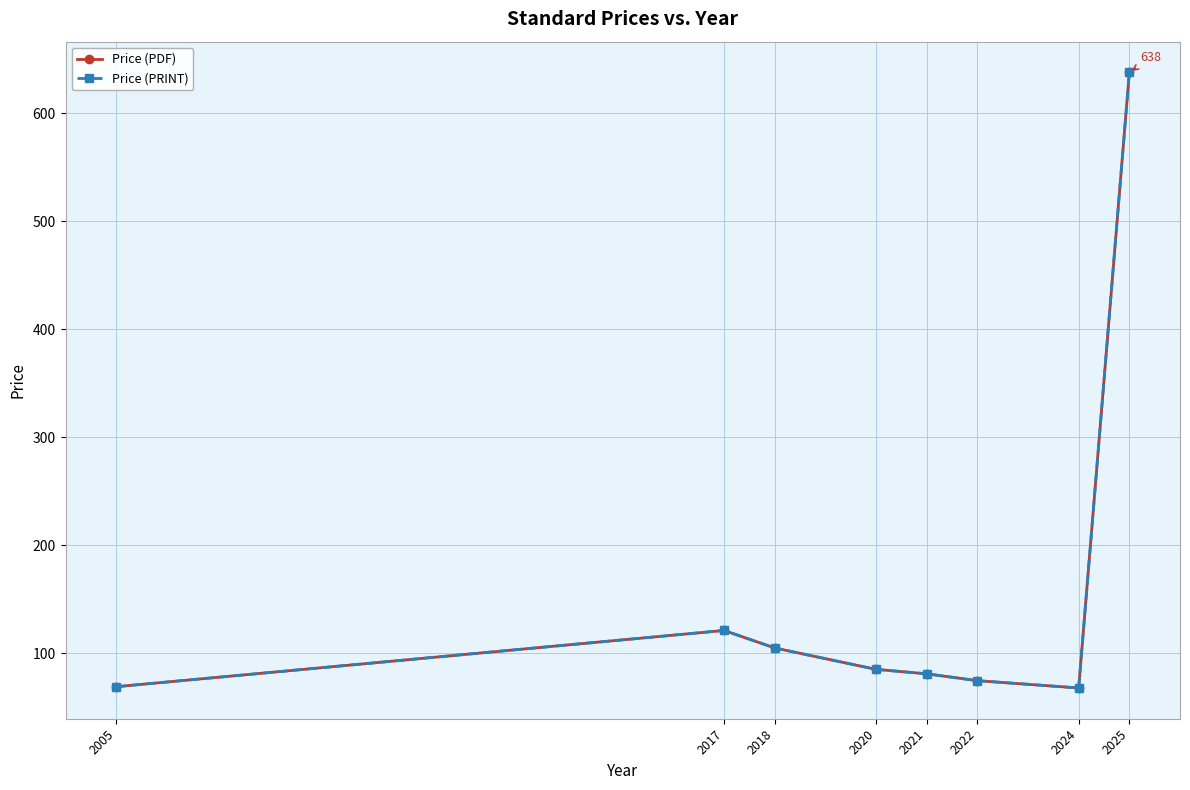

Reading left to right, extract all data points from this chart.

Price (PDF): 69.0	121.1	104.9	85.0	80.9	74.6	67.8	637.6
Price (PRINT): 69.0	121.1	104.9	85.0	80.9	74.6	67.8	637.6